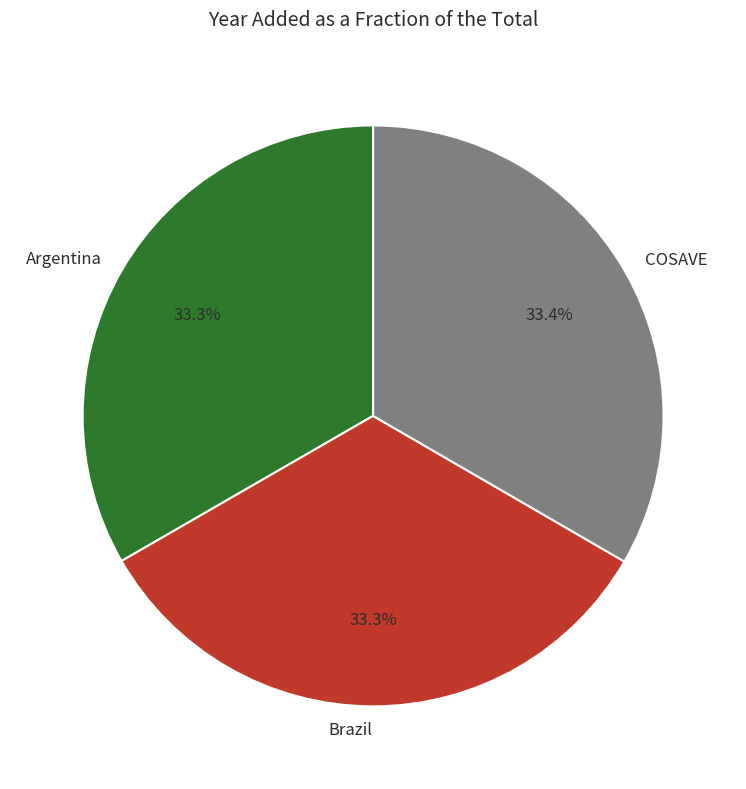

Is it true that Argentina is 21% of the pie?

False